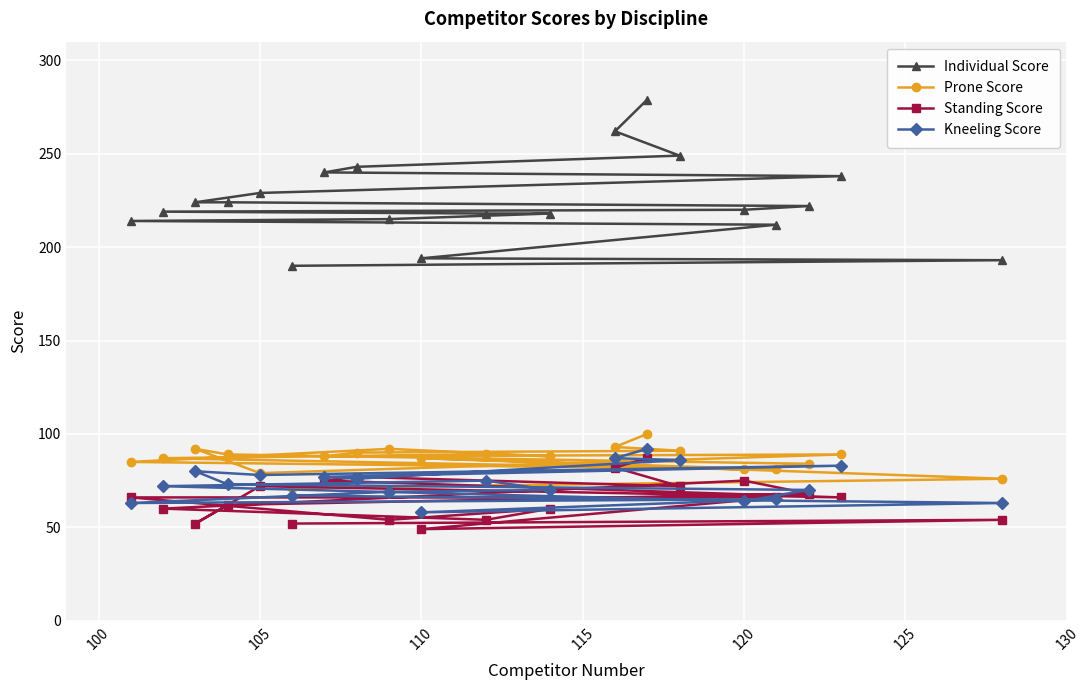

How many values in the Individual Score series exceed 222?

9